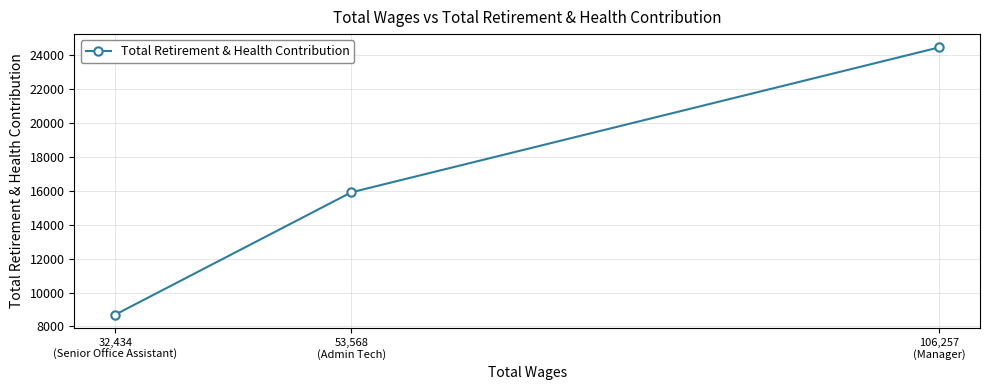

What is the ratio of the value at 53,568
(Admin Tech) to the value at 106,257
(Manager)?

0.7